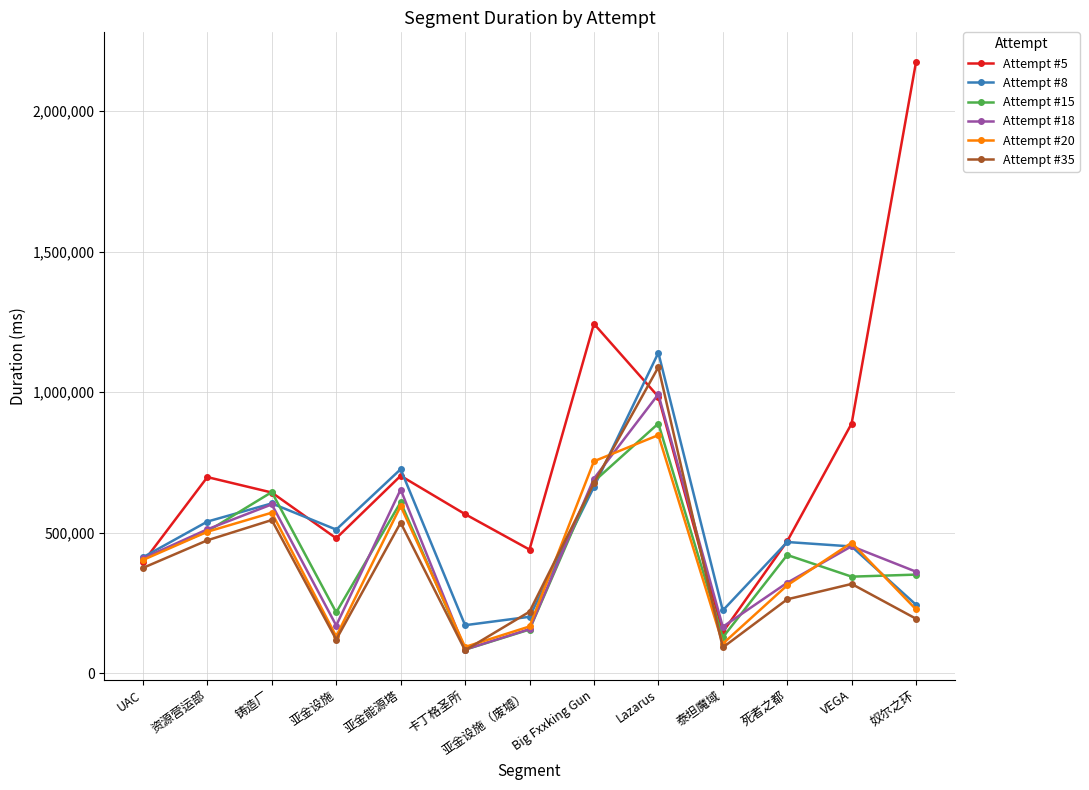

Which series has the largest range (max minus min)?

Attempt #5